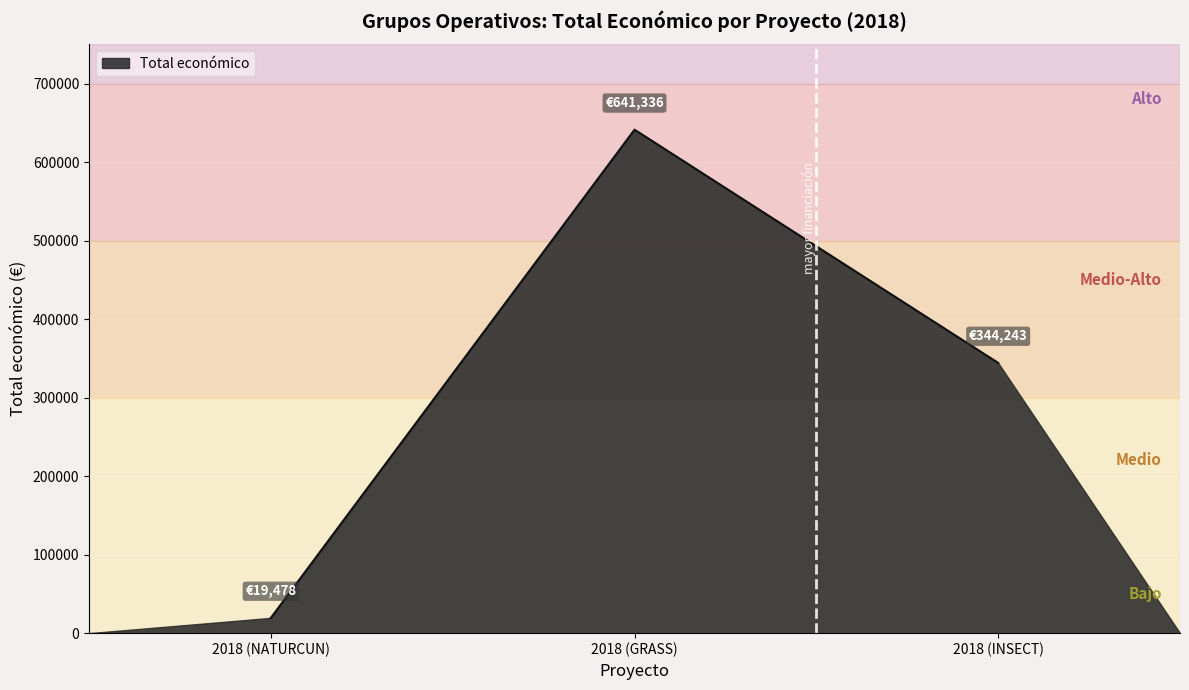

Between 2018 (NATURCUN) and 2018 (GRASS), which is larger?

2018 (GRASS)